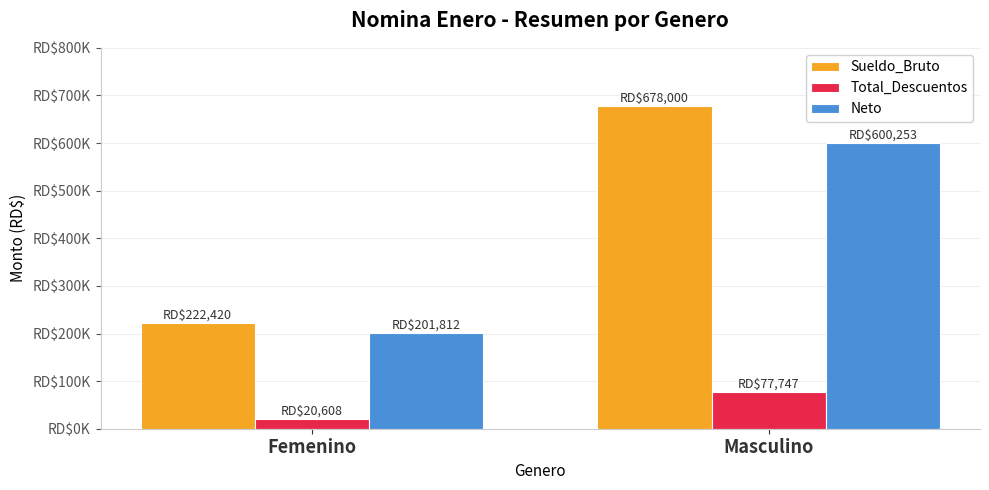

What are all the series names shown in the legend?

Sueldo_Bruto, Total_Descuentos, Neto